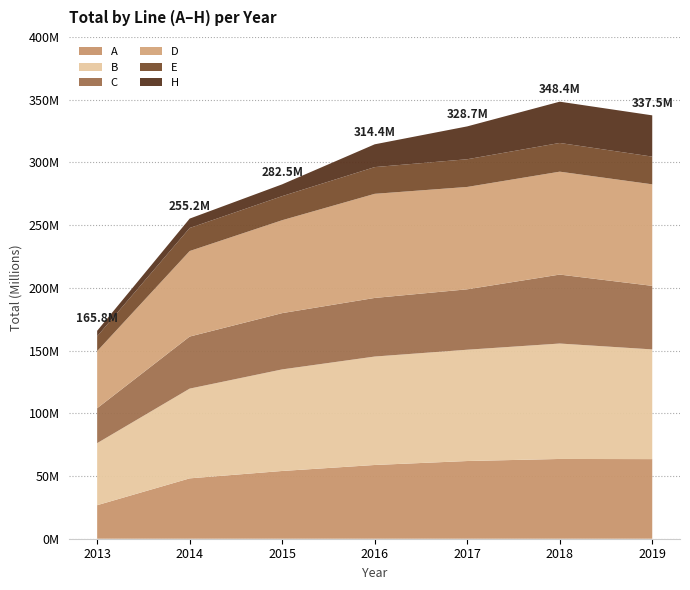

Reading left to right, list all the values displayed in this chart.

A: 26731478	48117121	54011706	58786268	61943401	63590948	63469412
B: 49458167	71550892	80973803	86447290	88723480	92012699	87449121
C: 27839180	41491009	44859132	46713260	48163289	54965093	50661307
D: 45532347	68188583	74073395	83000815	81600202	82042036	80941537
E: 11815541	18368628	19190895	21307077	22085643	22890867	22085643
H: 4377480	7473392	9410189	18163481	26185710	32898471	32898471